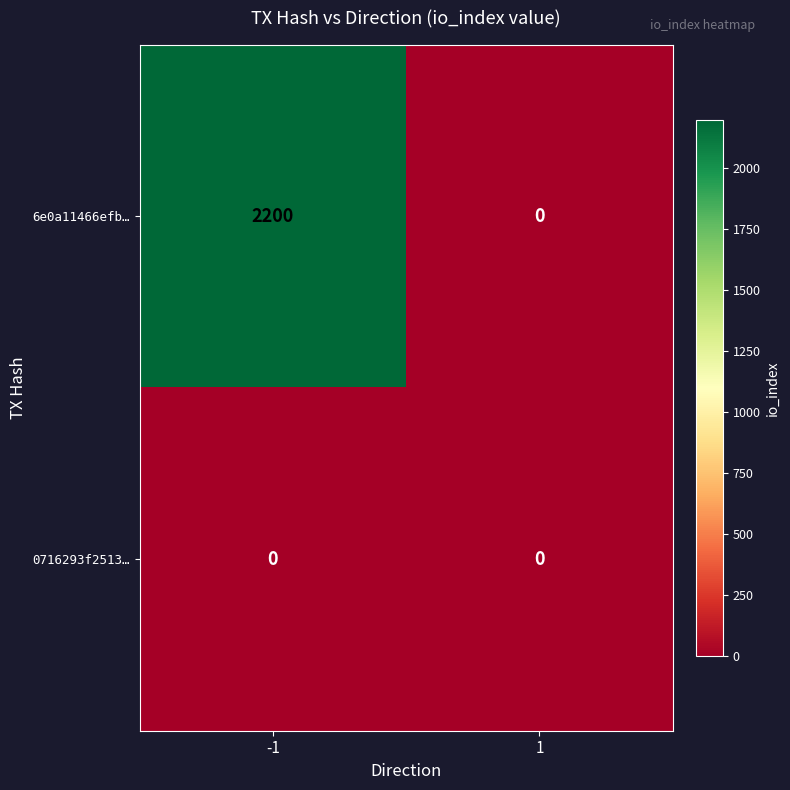

Reading left to right, what are all the values shown in this chart?

6e0a11466efb…: 2200	0
0716293f2513…: 0	0